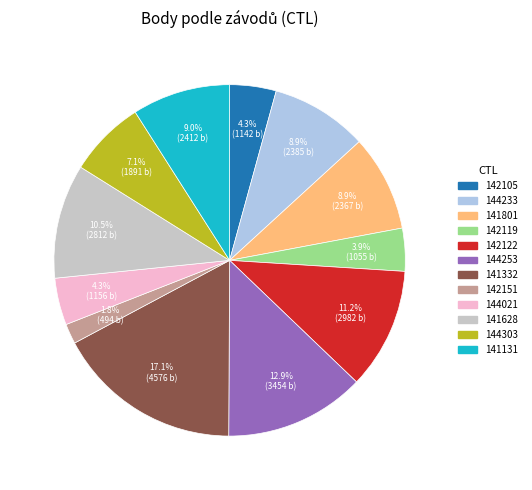

To the nearest percent, what is the average slice percentage?

8%